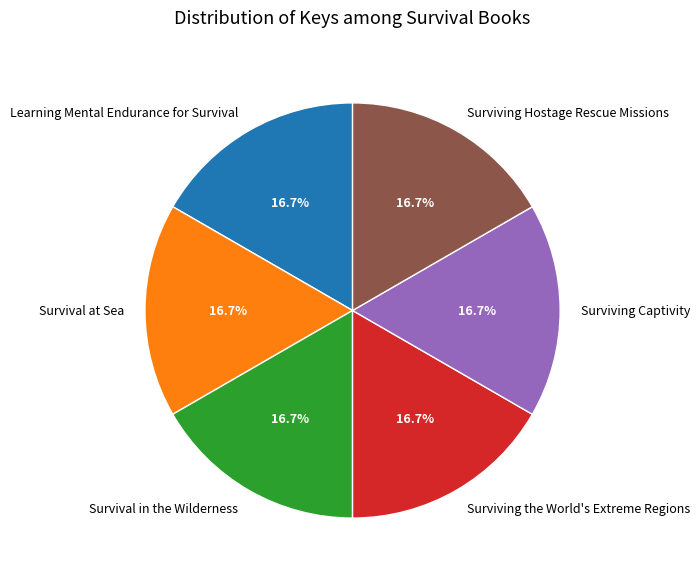

Approximately how many times larger is the value at Surviving the World's Extreme Regions compared to Survival in the Wilderness?

1.0